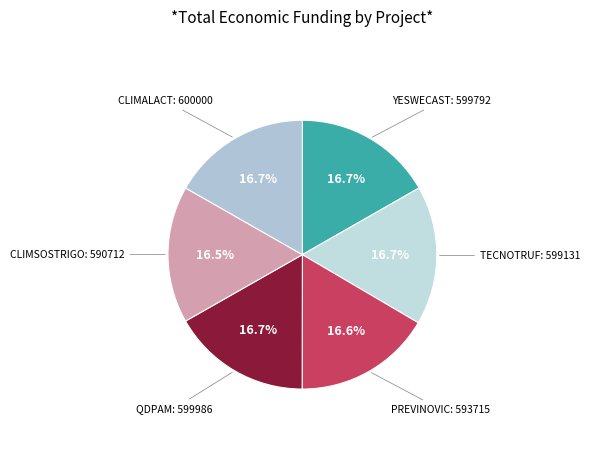

Approximately how many times larger is the value at TECNOTRUF compared to CLIMSOSTRIGO?

1.0